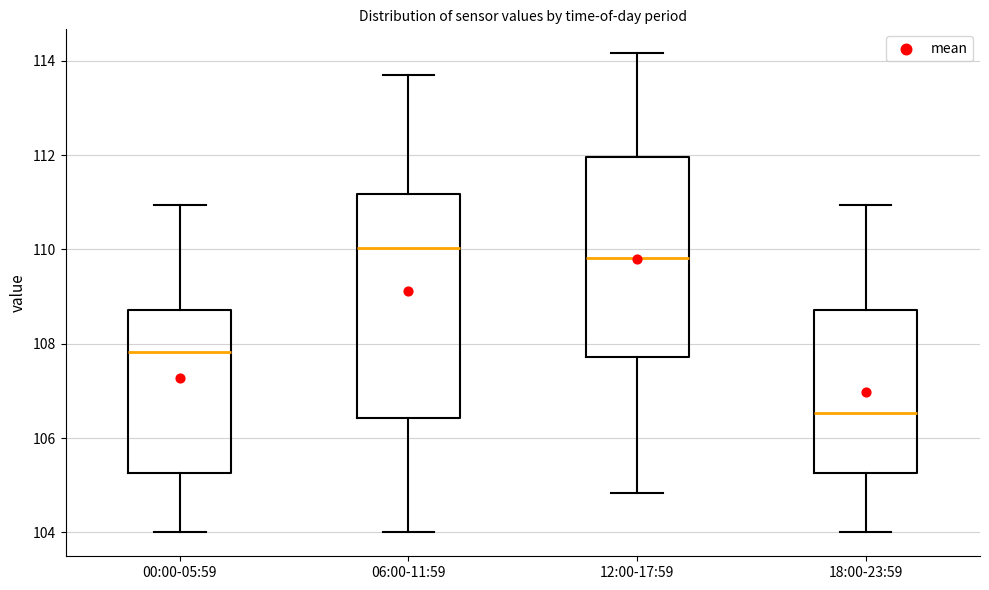

Reading left to right, read every box against the y-axis: the position of its median line, the range the box covers, and the ends of its whiskers. The values are not printed on the chart, so give them approximately, as read against the axis.

00:00-05:59: median 107.8, box 105.2 to 108.8, whiskers 104.0 to 111.0
06:00-11:59: median 110.0, box 106.4 to 111.2, whiskers 104.0 to 113.6
12:00-17:59: median 109.8, box 107.8 to 112.0, whiskers 104.8 to 114.2
18:00-23:59: median 106.6, box 105.2 to 108.8, whiskers 104.0 to 111.0